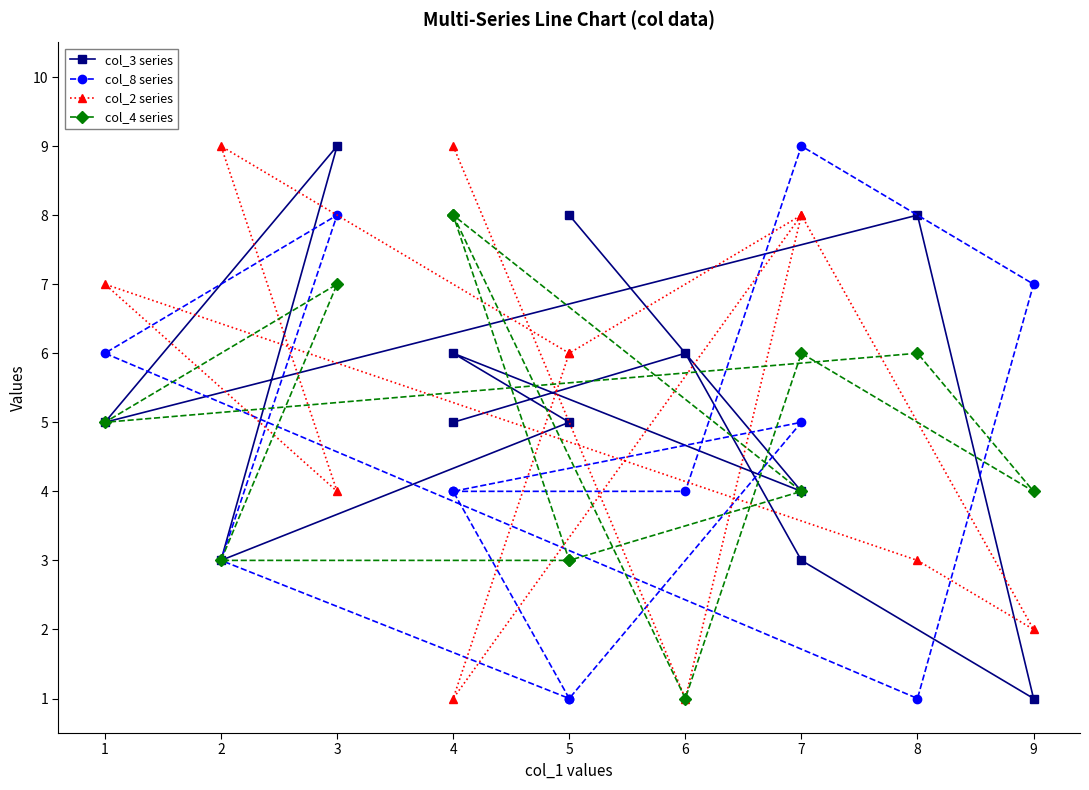

Which series changed the most between 9 and 5?

col_8 series